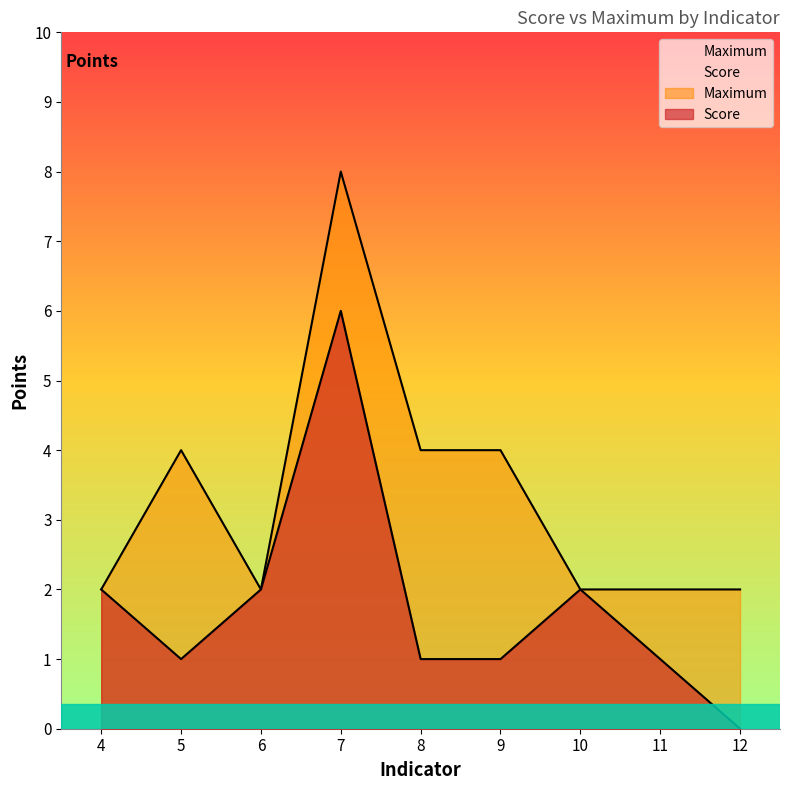

Rank the categories by Maximum value from highest to lowest.

7, 5, 8, 9, 4, 6, 10, 11, 12